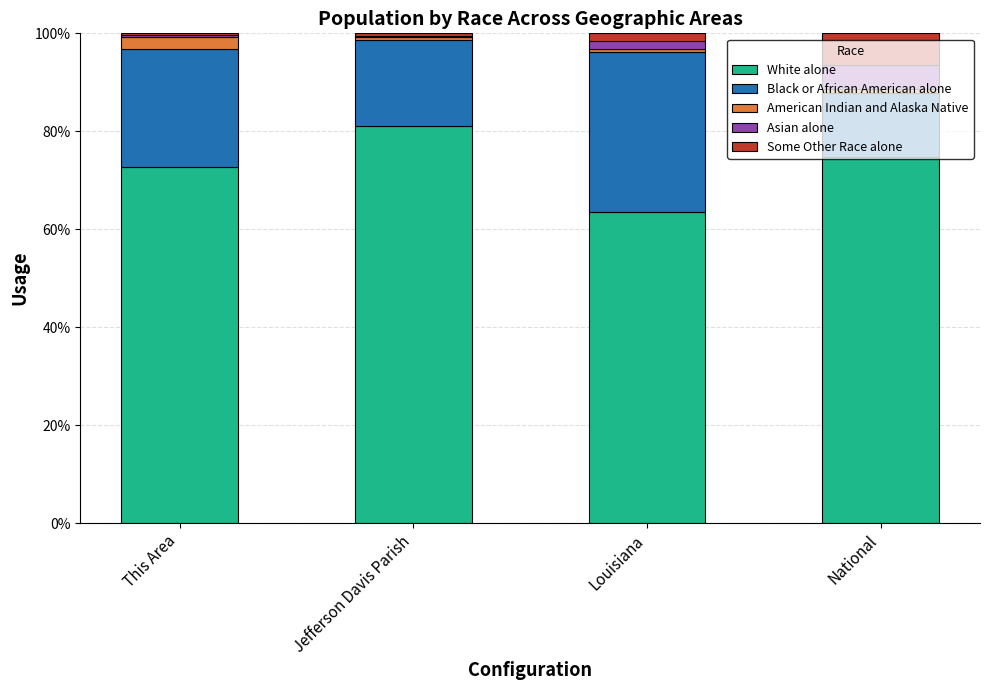

At which label does White alone reach its peak?

Jefferson Davis Parish